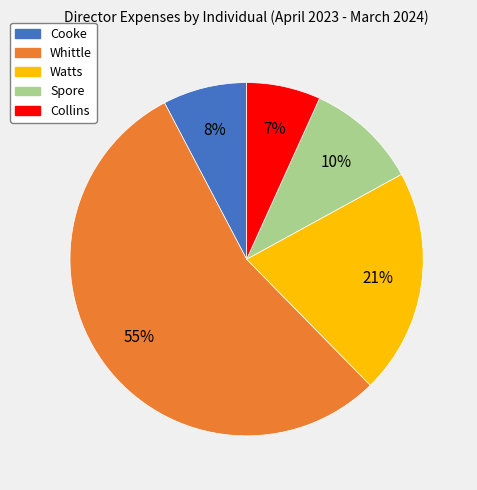

Do Collins and Spore together represent more than half of the pie?

No